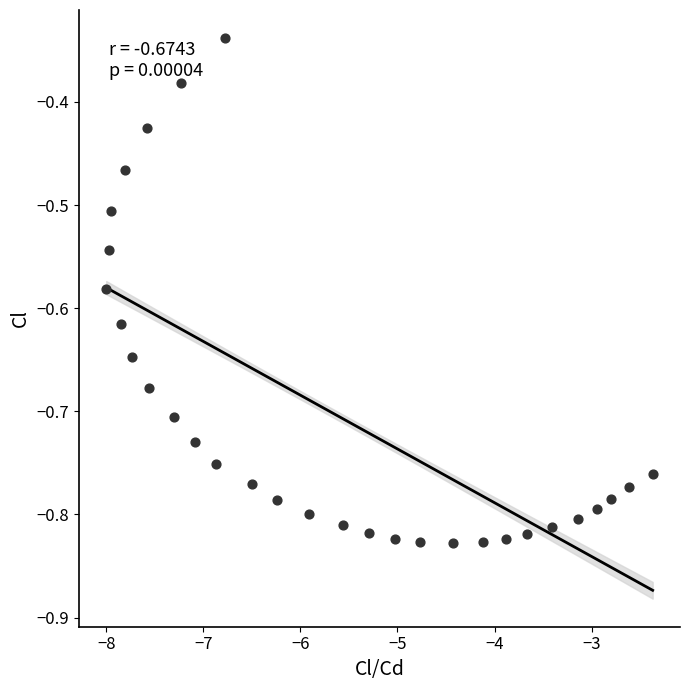

What is the range of X values (max minus min)?

5.6